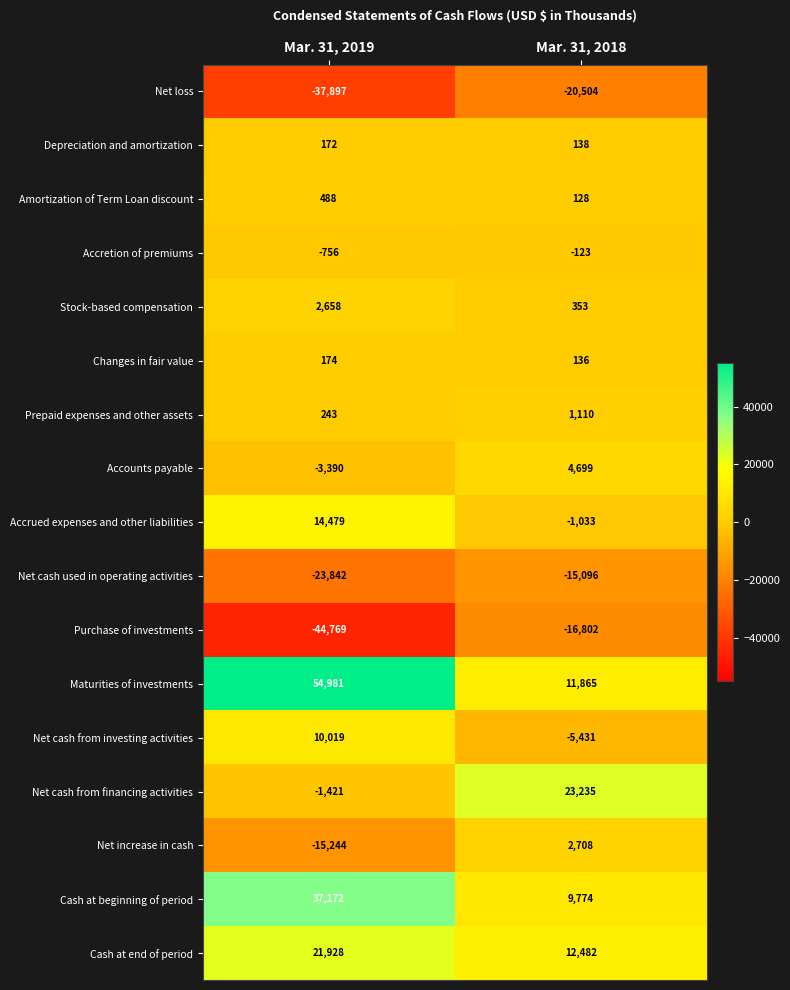

The Net increase in cash series shows 1432 at Mar. 31, 2018. True or false?

False